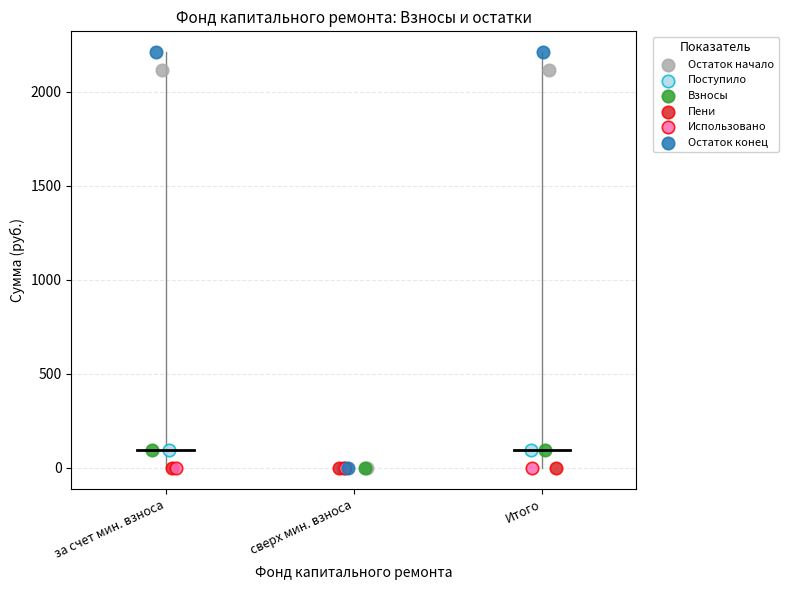

What are all the series names shown in the legend?

Остаток начало, Поступило, Взносы, Пени, Использовано, Остаток конец